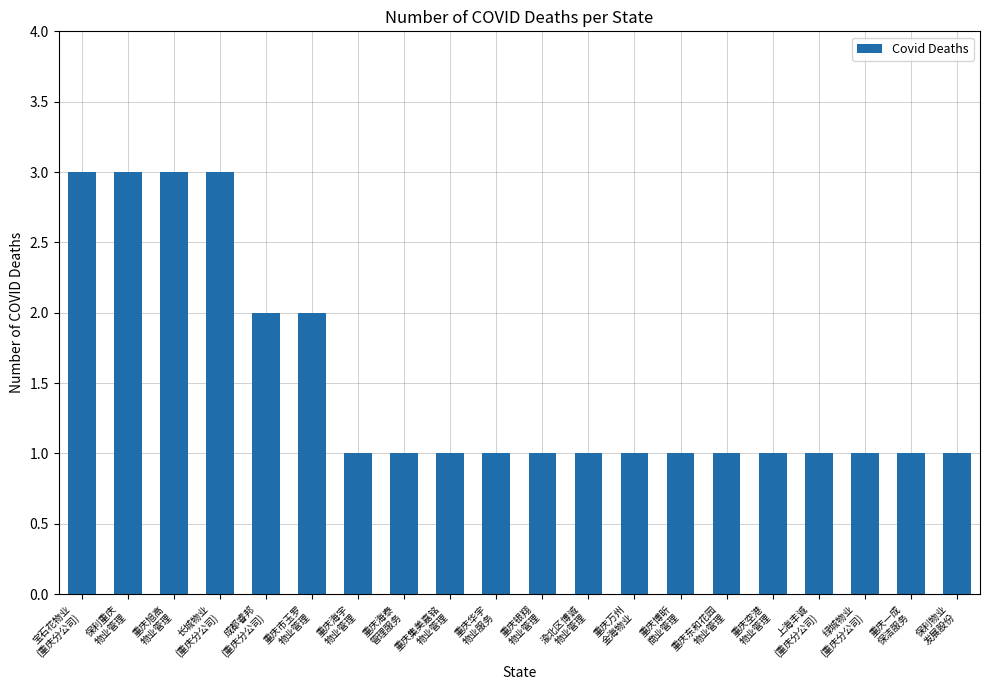

Reading right to left, list all the values displayed in this chart.

保利物业
发展股份=1	重庆一成
保洁服务=1	绿城物业
(重庆分公司)=1	上海丰诚
(重庆分公司)=1	重庆空港
物业管理=1	重庆东和花园
物业管理=1	重庆博昕
商业管理=1	重庆万州
金海物业=1	渝北区博诚
物业管理=1	重庆银翔
物业管理=1	重庆华宇
物业服务=1	重庆集美嘉铭
物业管理=1	重庆海泰
管理服务=1	重庆海宇
物业管理=1	重庆市玉罗
物业管理=2	成都睿邦
(重庆分公司)=2	长城物业
(重庆分公司)=3	重庆旭高
物业管理=3	保利重庆
物业管理=3	宝石花物业
(重庆分公司)=3